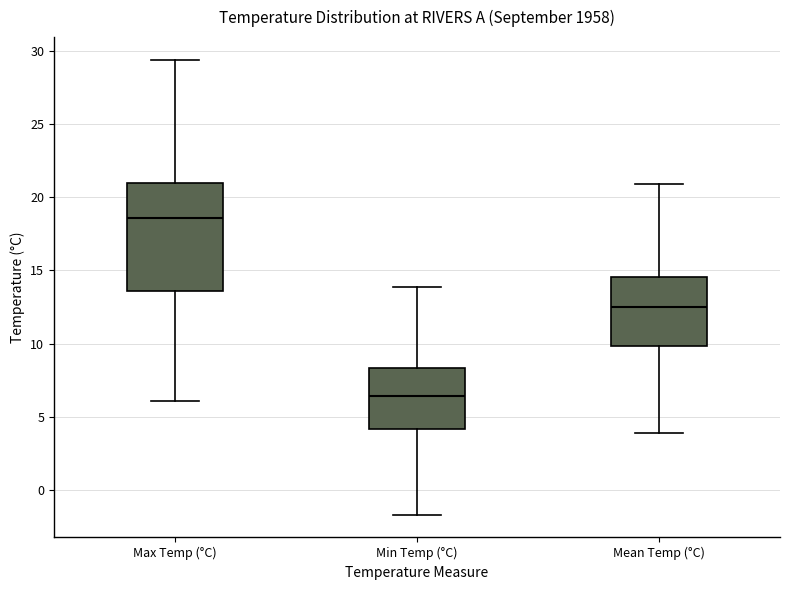

Reading left to right, transcribe this box plot: for each box, give where its median line is, the range the box spans, and where its two whiskers end, as read against the y-axis. The values are not printed on the chart, so give them approximately, as read against the axis.

Max Temp (°C): median 18.5, box 13.5 to 21.0, whiskers 6.0 to 29.5
Min Temp (°C): median 6.5, box 4.0 to 8.5, whiskers -1.5 to 14.0
Mean Temp (°C): median 12.5, box 10.0 to 14.5, whiskers 4.0 to 21.0